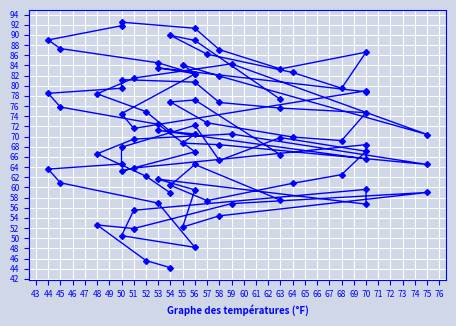

Rank the categories by Temperature (Minimum) (AVG °F) value from lowest to highest.

54, 52, 50, 51, 75, 70, 63, 48, 56, 58, 70, 55, 68, 51, 64, 59, 56, 53, 53, 57, 70, 63, 45, 58, 54, 56, 44, 50, 56, 50